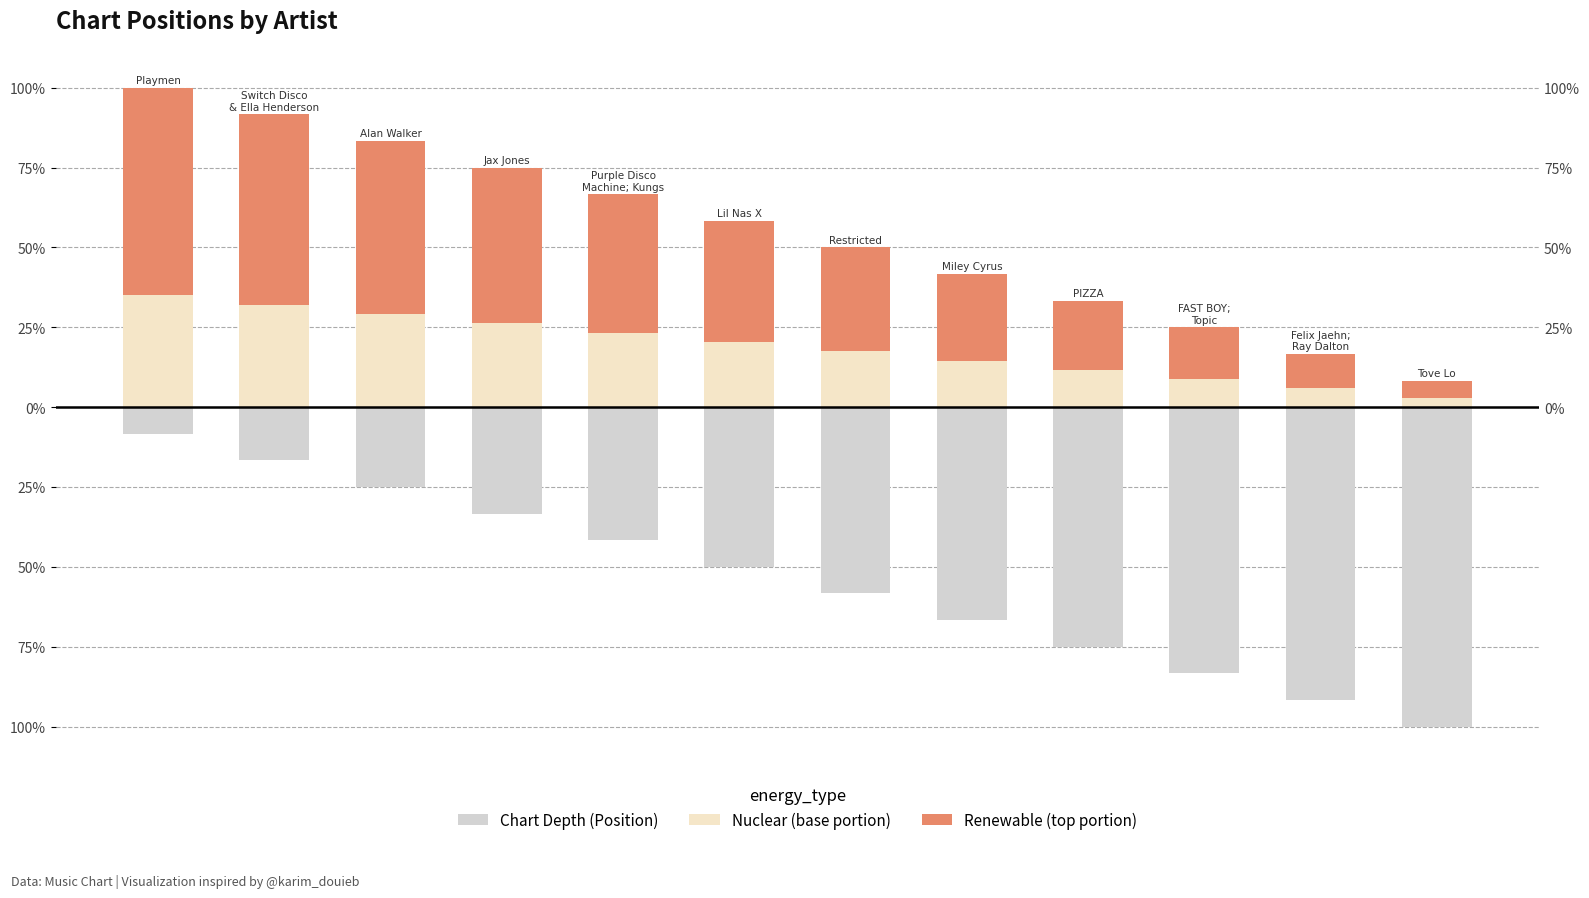

Rank the series by their maximum value, from lowest to highest.

Chart Depth (Position), Nuclear (base portion), Renewable (top portion)